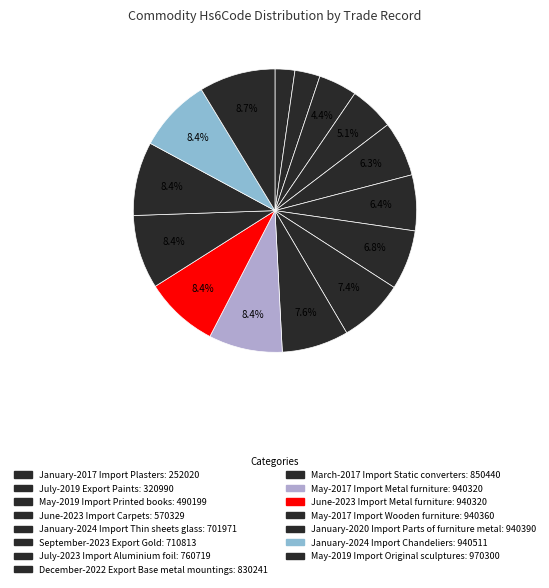

What percentage is the September-2023 Export Gold slice, to the nearest percent?

6%